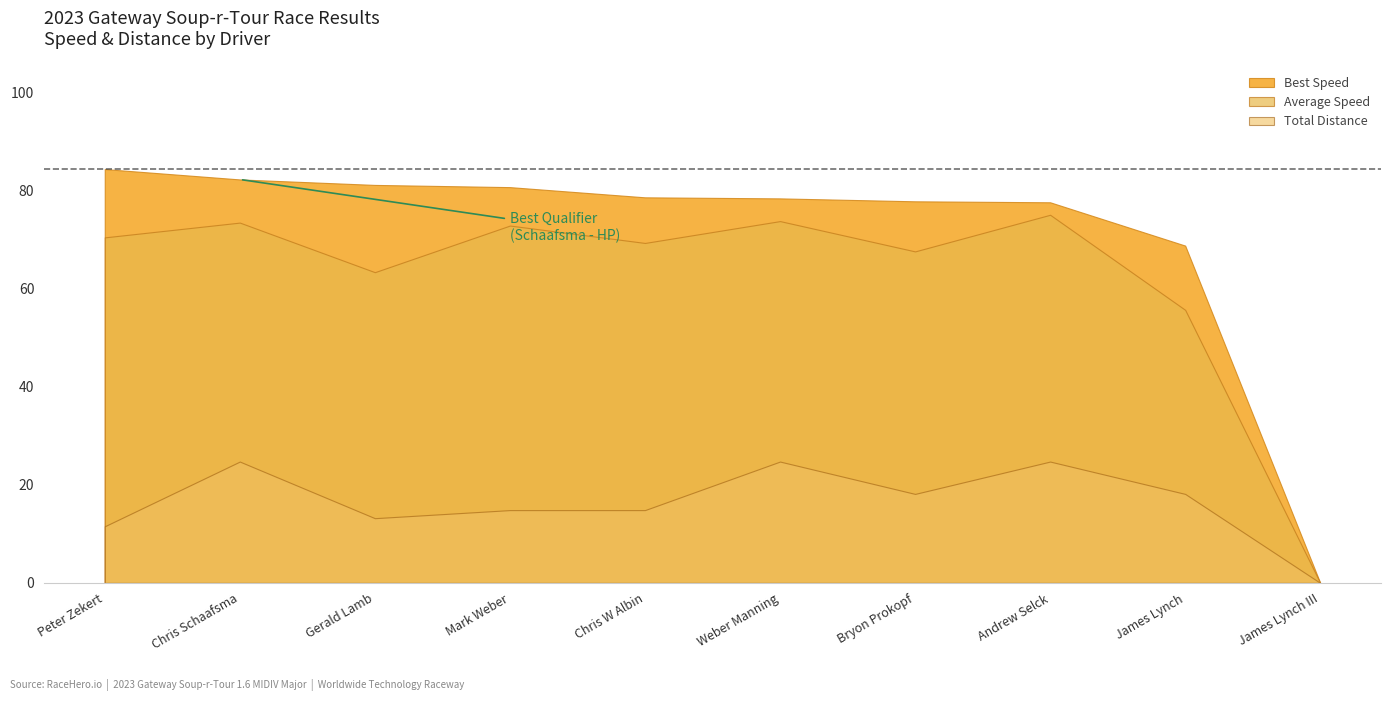

How many values in the Average Speed series exceed 70?

5